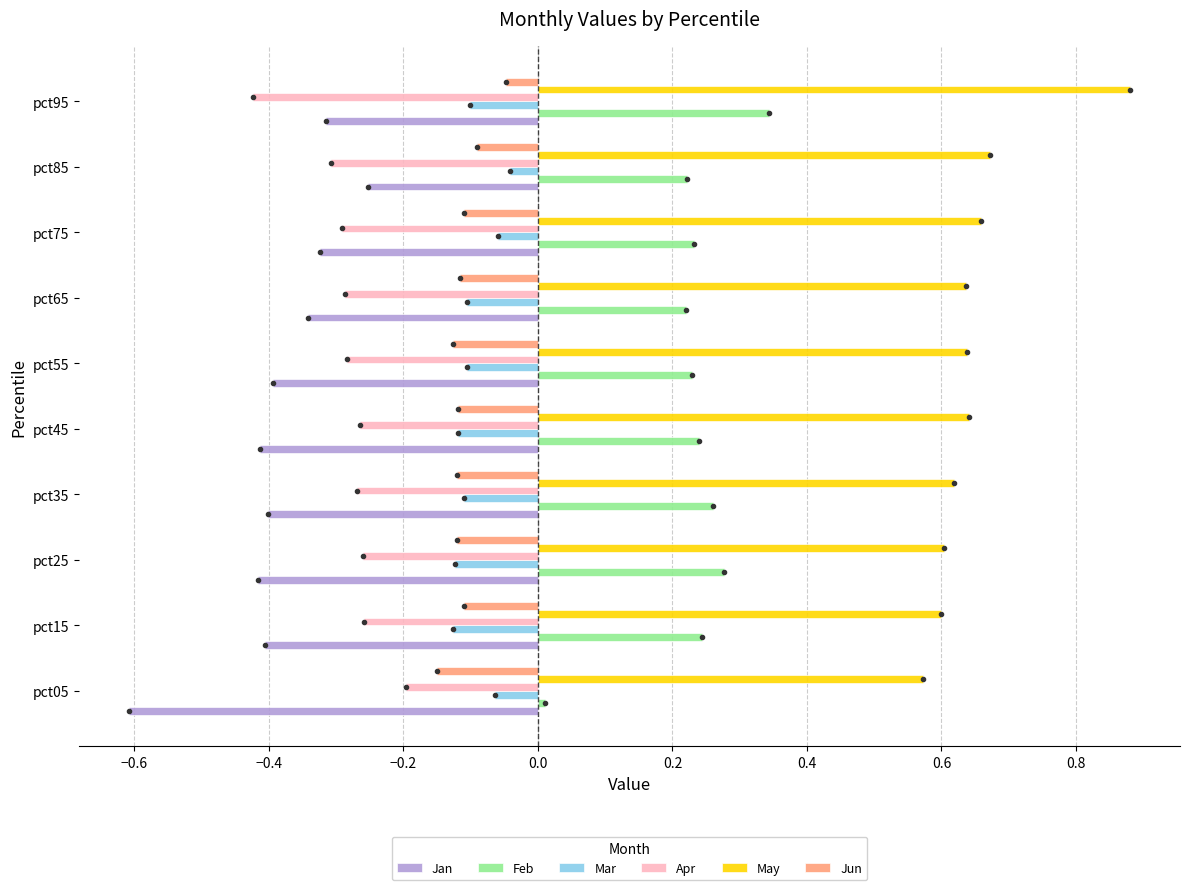

At which category is the sum across all series the highest?

pct95